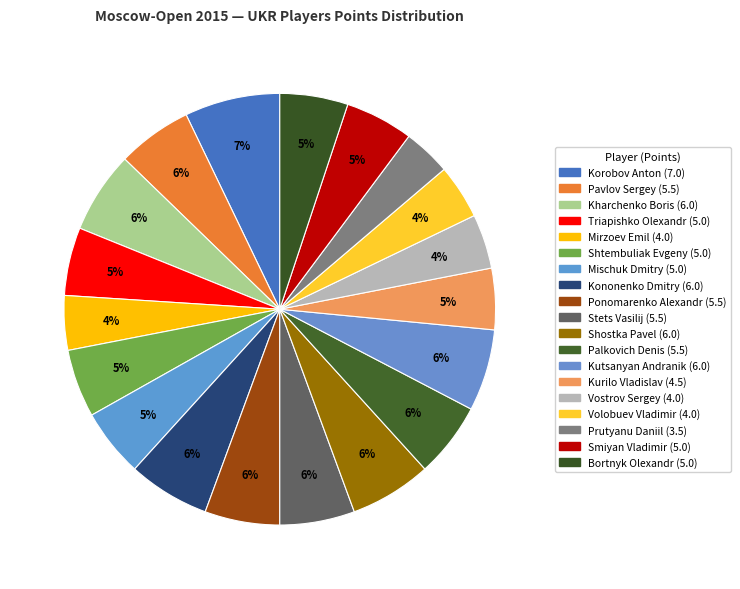

What percentage is the Korobov Anton slice, to the nearest percent?

7%